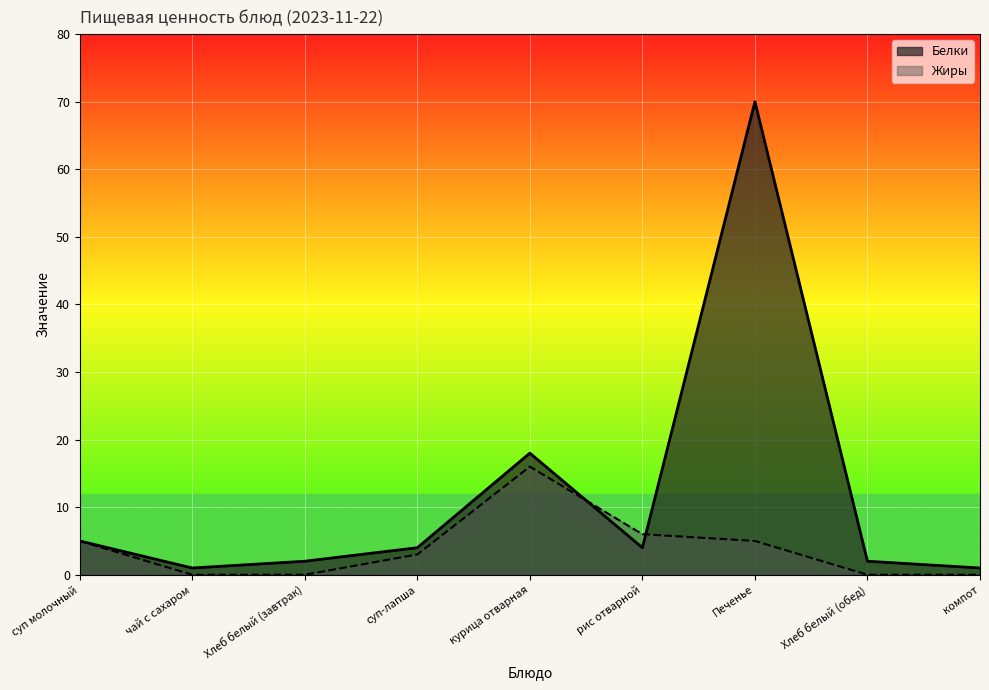

What is the sum of all Жиры values?

35